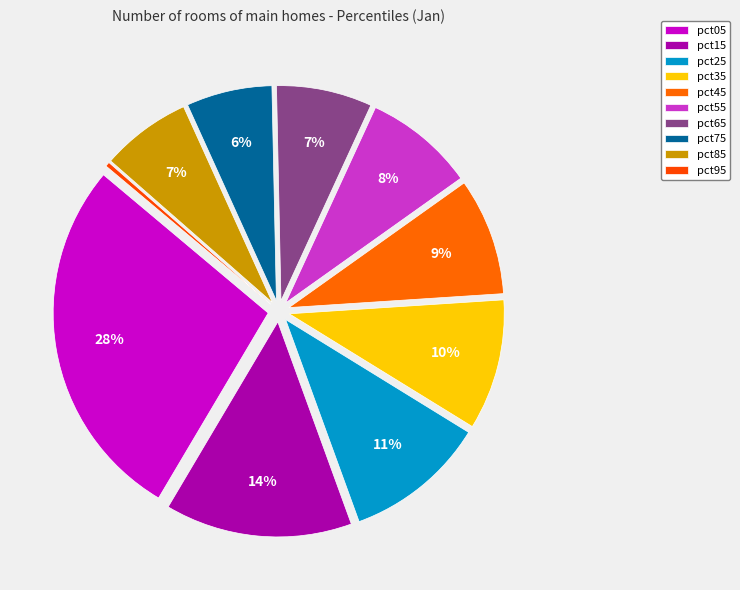

Is there any slice that represents more than half of the pie?

No